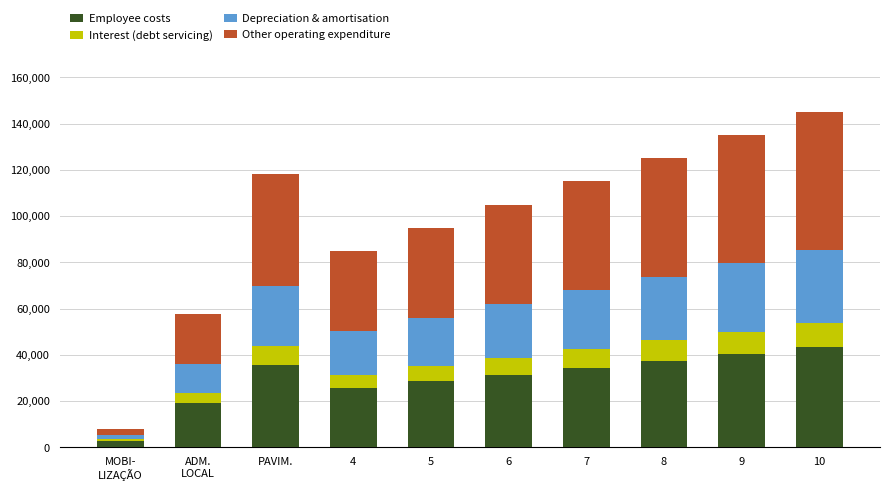

What is the total value across all series at 5?

95000.0